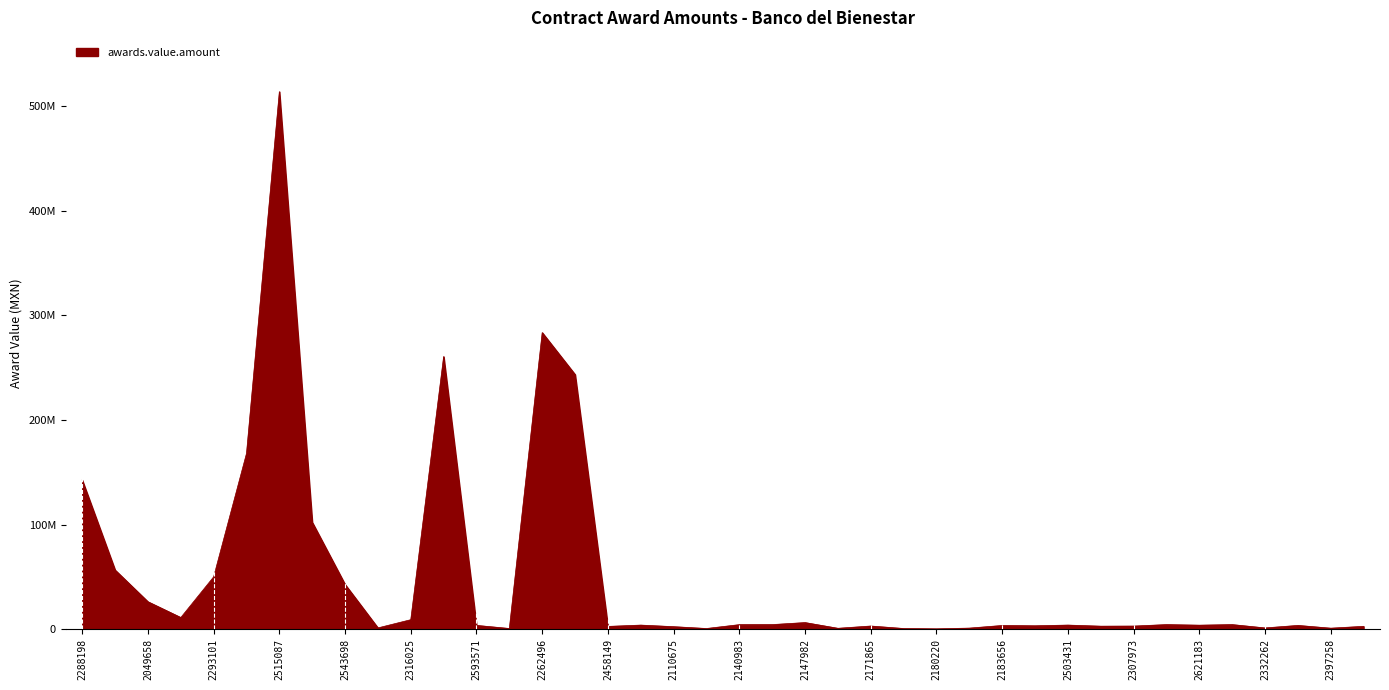

What is the difference between the maximum and minimum values?

513402576.0